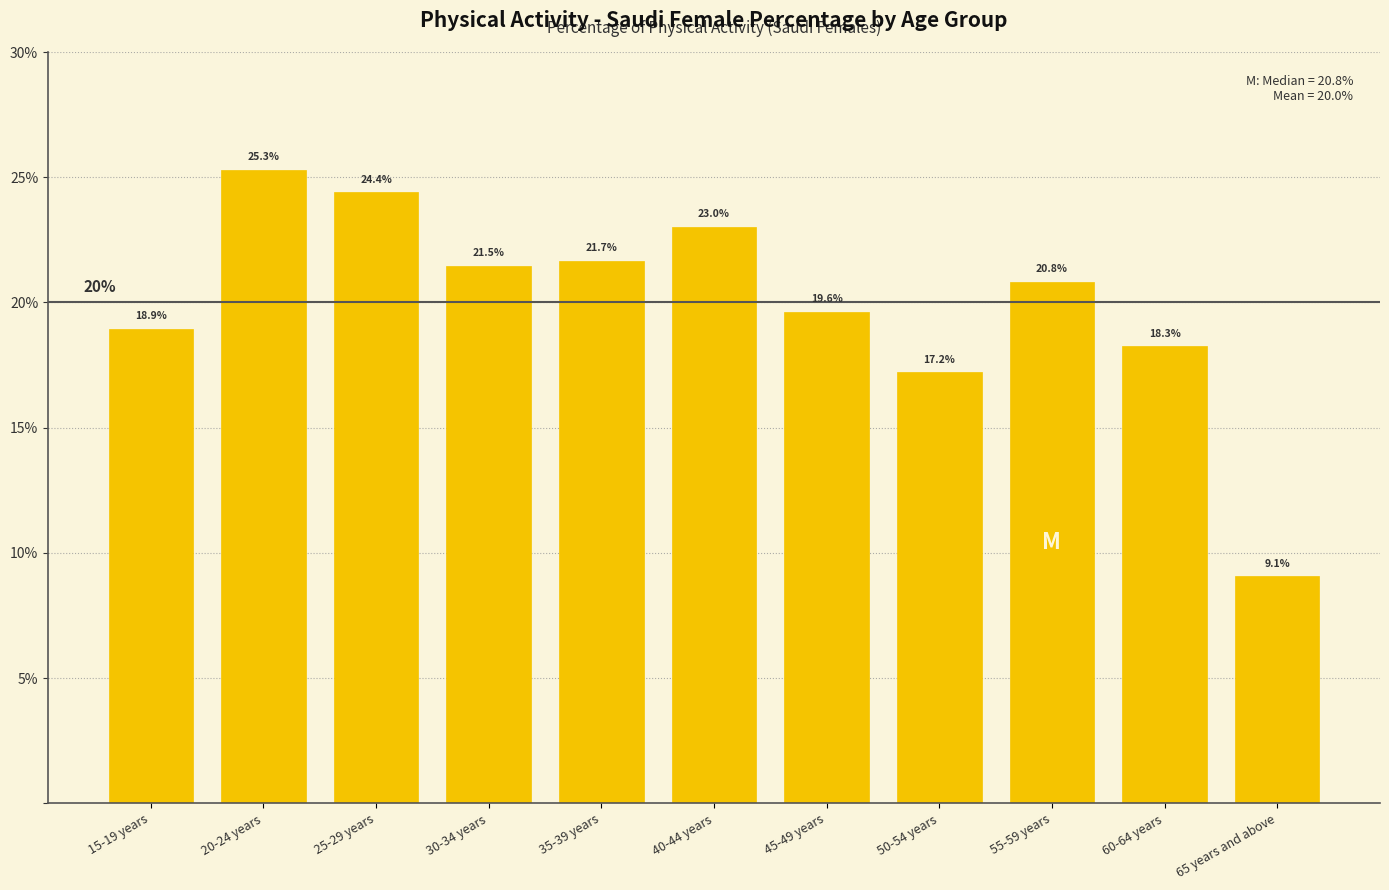

Reading left to right, list all the values displayed in this chart.

18.9	25.3	24.4	21.5	21.7	23.0	19.6	17.2	20.8	18.3	9.1